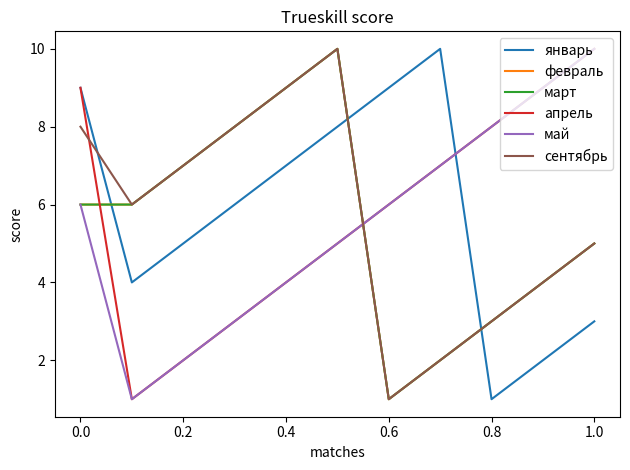

How many lines are shown in the chart?

6